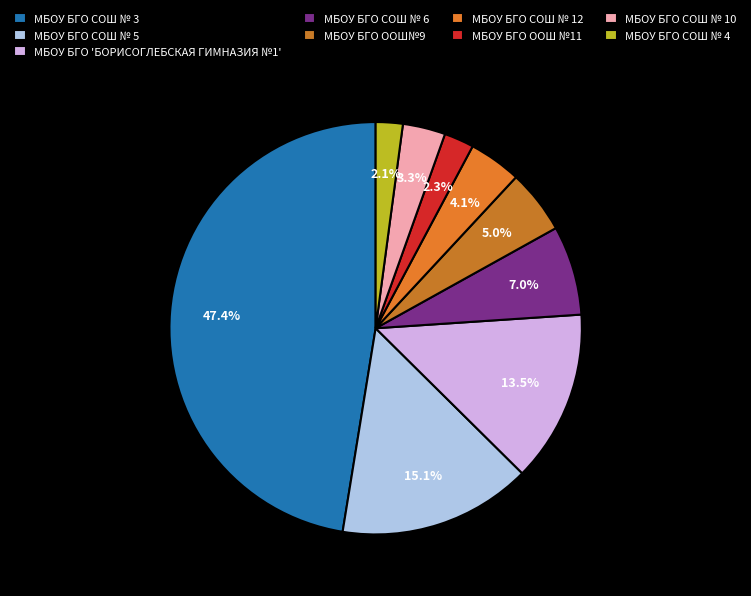

To the nearest percent, what is the combined percentage of МБОУ БГО СОШ № 4 and МБОУ БГО СОШ № 12?

6%